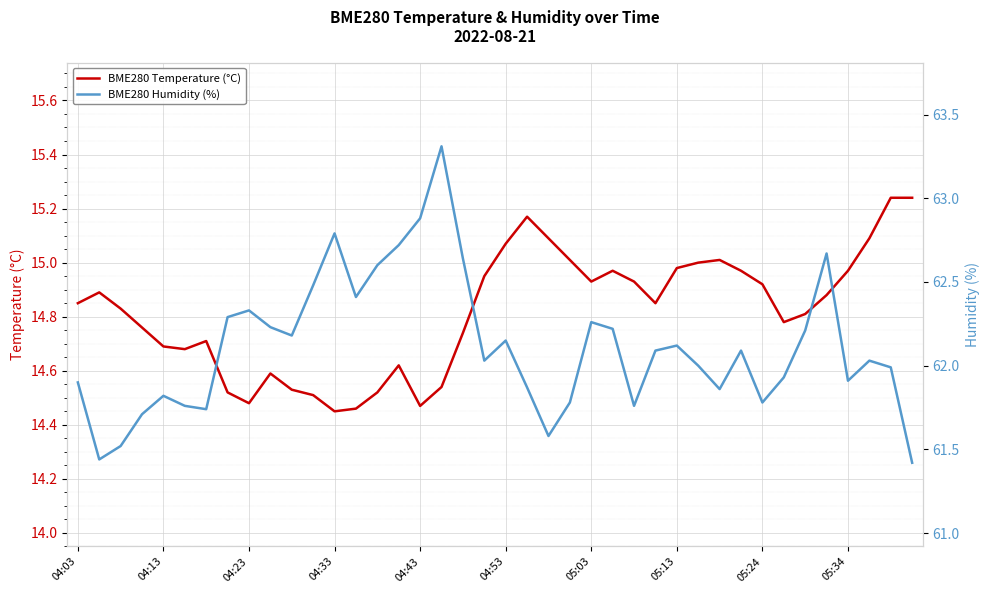

Is it true that BME280 Humidity (%) equals 22.8 at 04:03?

False